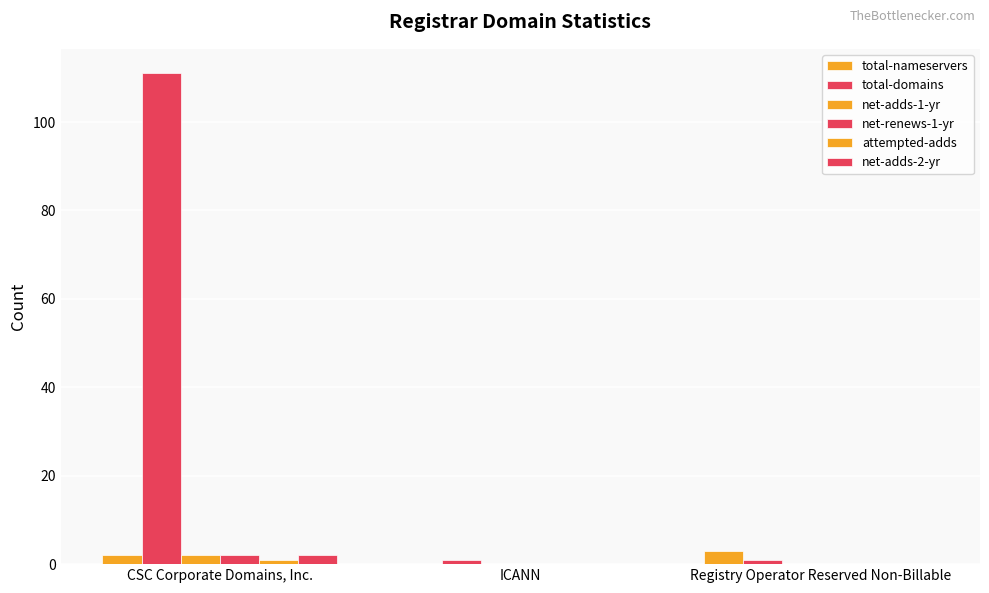

Are the bars grouped side by side (vs. stacked)?

Yes